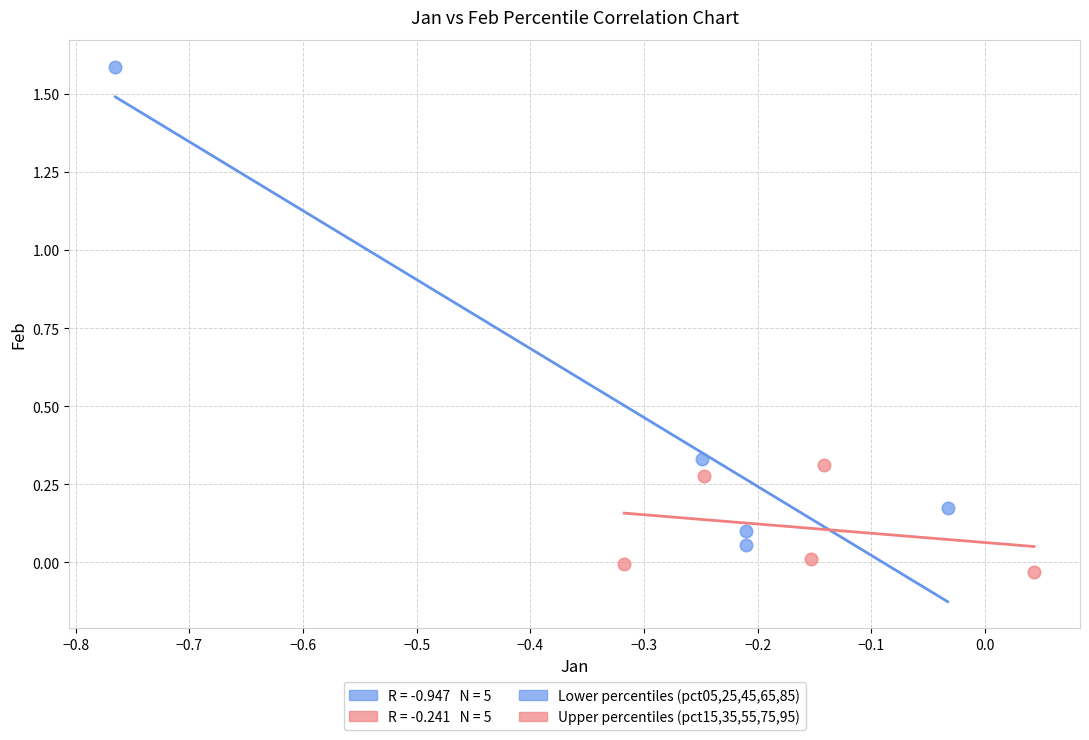

Which series reaches the minimum Y coordinate?

Upper percentiles (pct15,35,55,75,95)